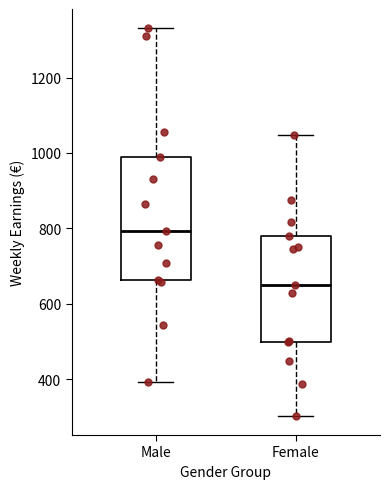

Reading left to right, transcribe this box plot: for each box, give where its median line is, the range the box spans, and where its two whiskers end, as read against the y-axis. The values are not printed on the chart, so give them approximately, as read against the axis.

Male: median 800, box 660 to 980, whiskers 400 to 1340
Female: median 640, box 500 to 780, whiskers 300 to 1040